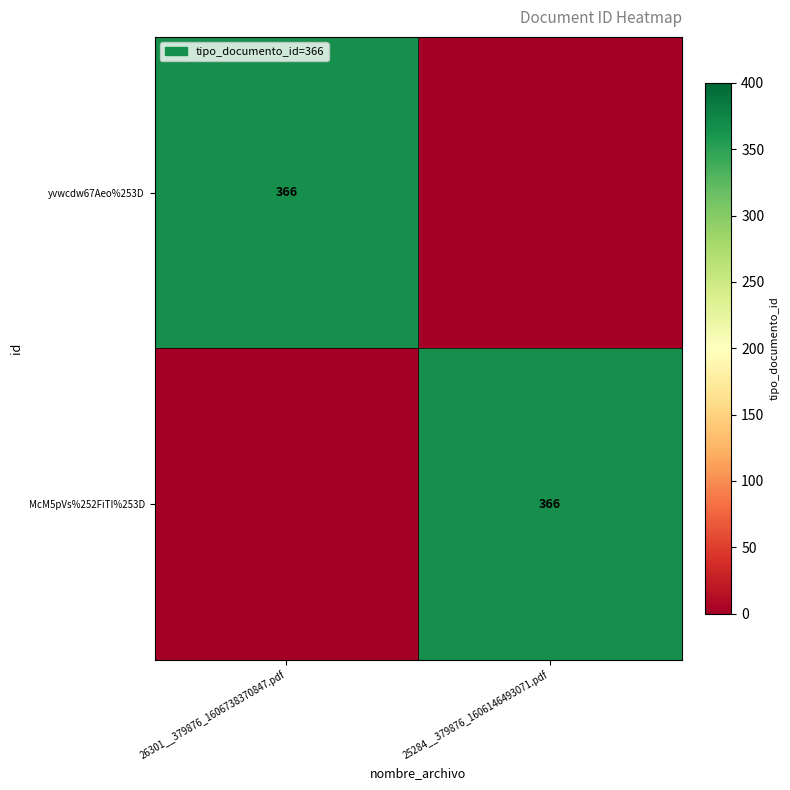

True or false: yvwcdw67Aeo%253D has a value of 366 at 26301__379876_1606738370847.pdf.

True